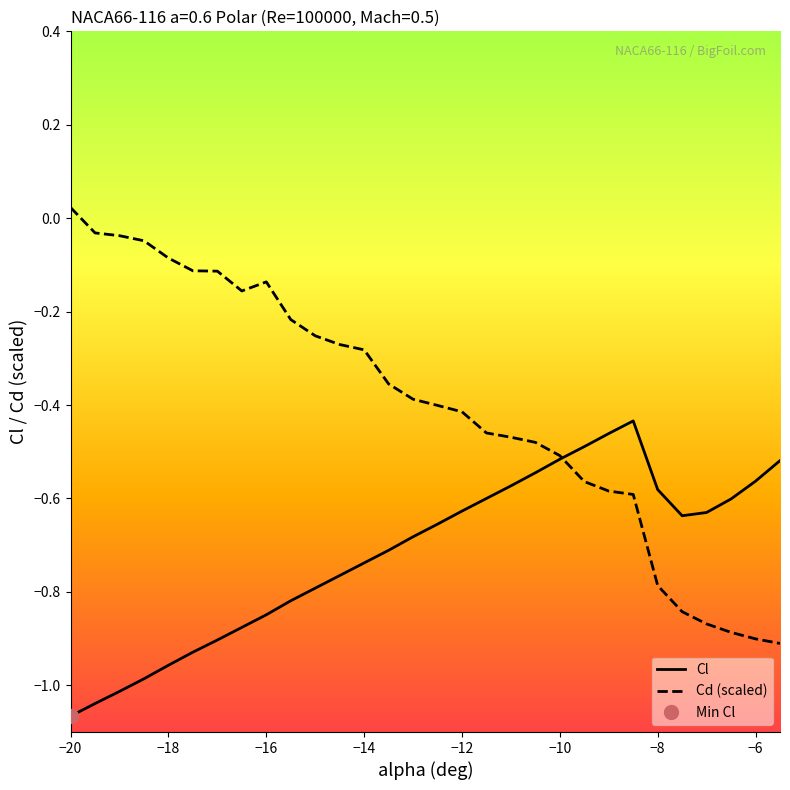

At which label does Cd (scaled) first exceed 0?

−20